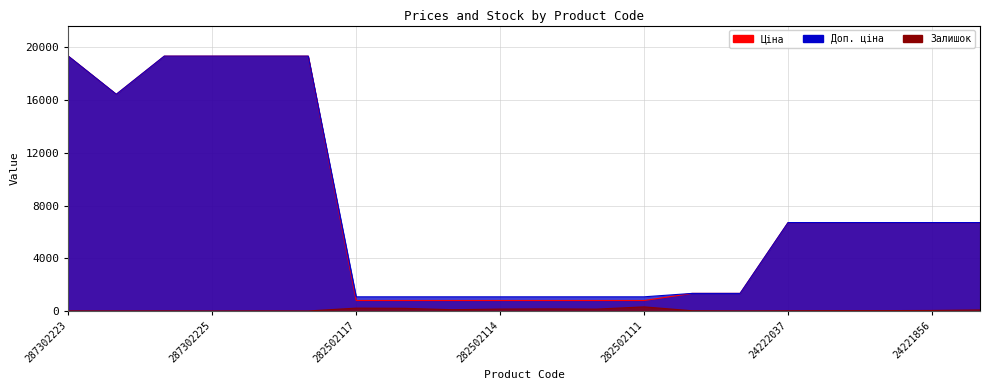

Which series has the largest total across all categories?

Доп. ціна